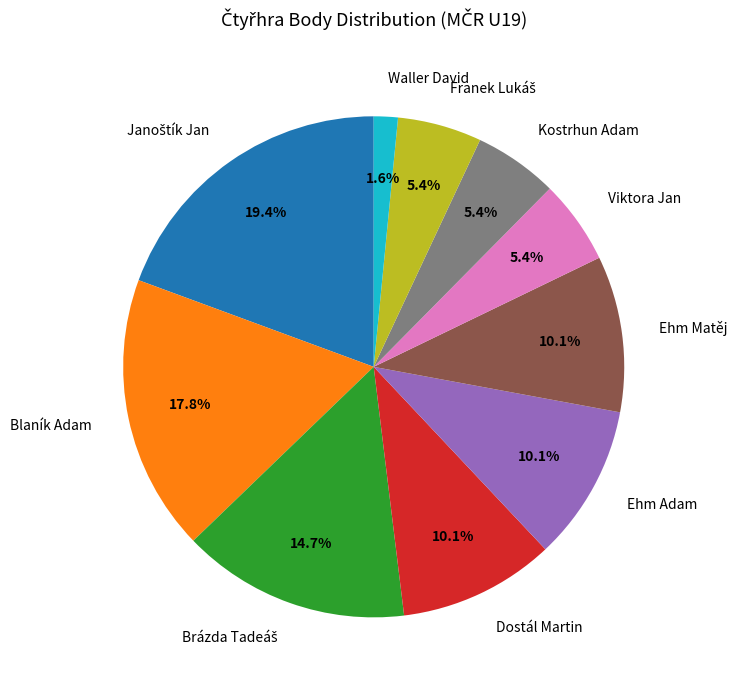

What is the ratio of the value at Viktora Jan to the value at Ehm Matěj?

0.5